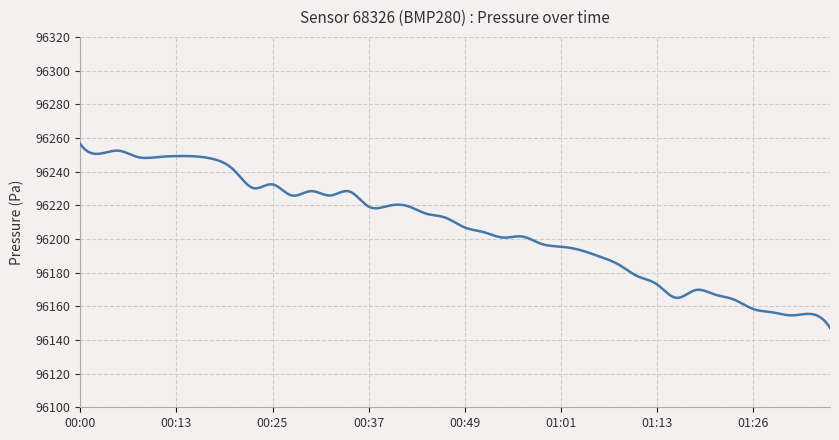

What is the difference between the maximum and minimum values?

109.2